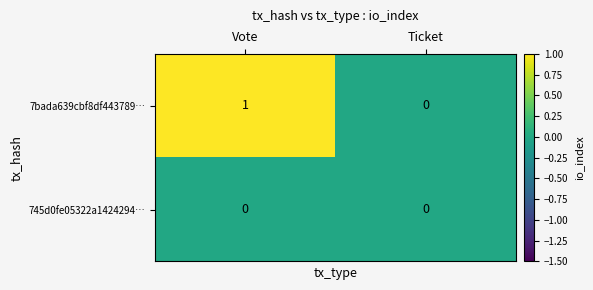

Reading left to right, list all the values displayed in this chart.

7bada639cbf8df443789…: 1	0
745d0fe05322a1424294…: 0	0